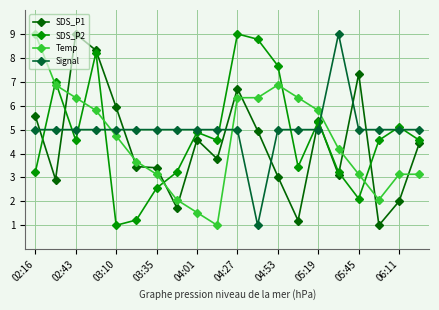

Which series ends up on top after the final intersection of SDS_P2 and Temp?

SDS_P2